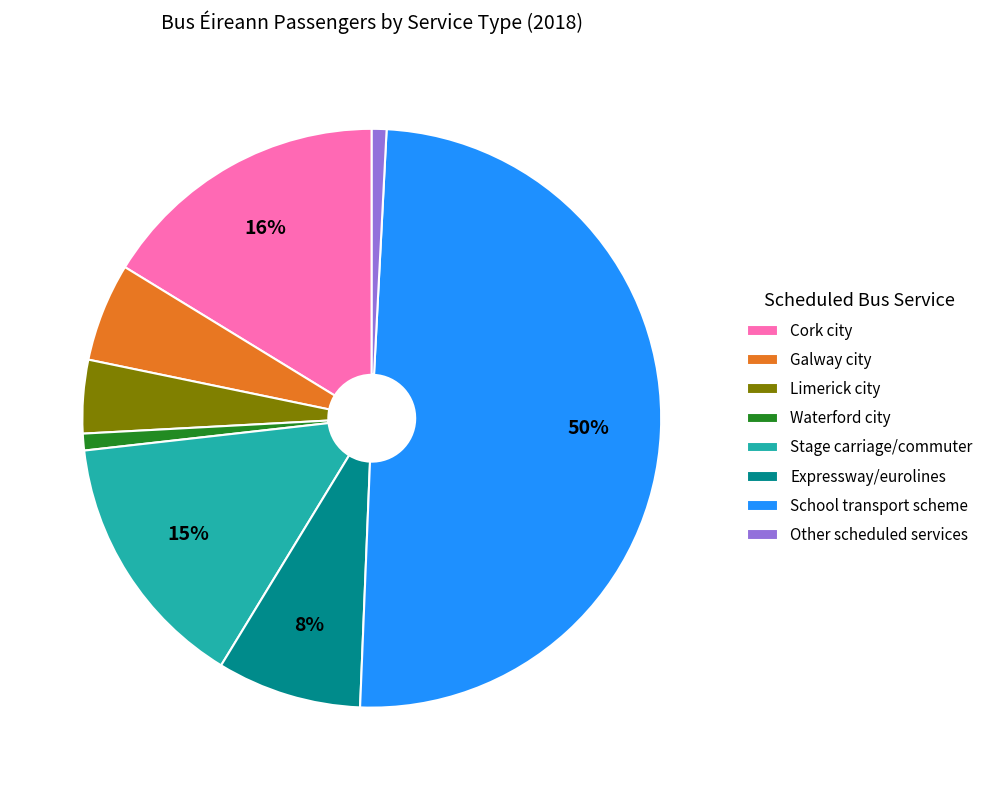

True or false: Galway city accounts for 5% of the total.

True